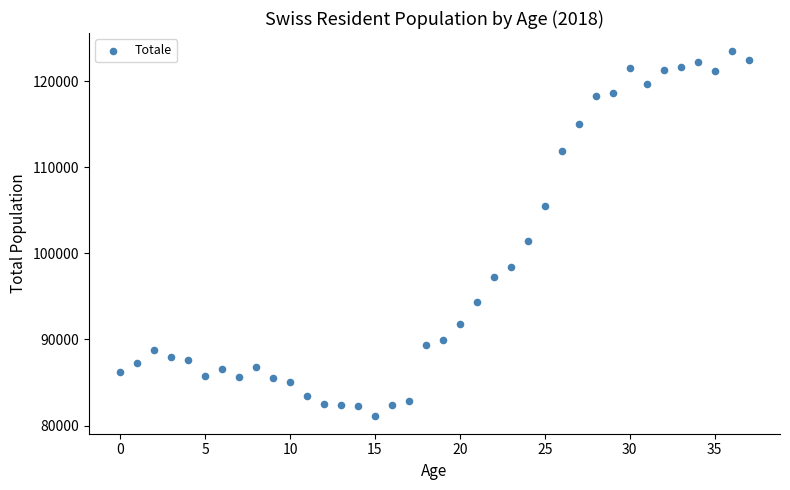

What Y value in the scatter plot is closest to 102326?

101439